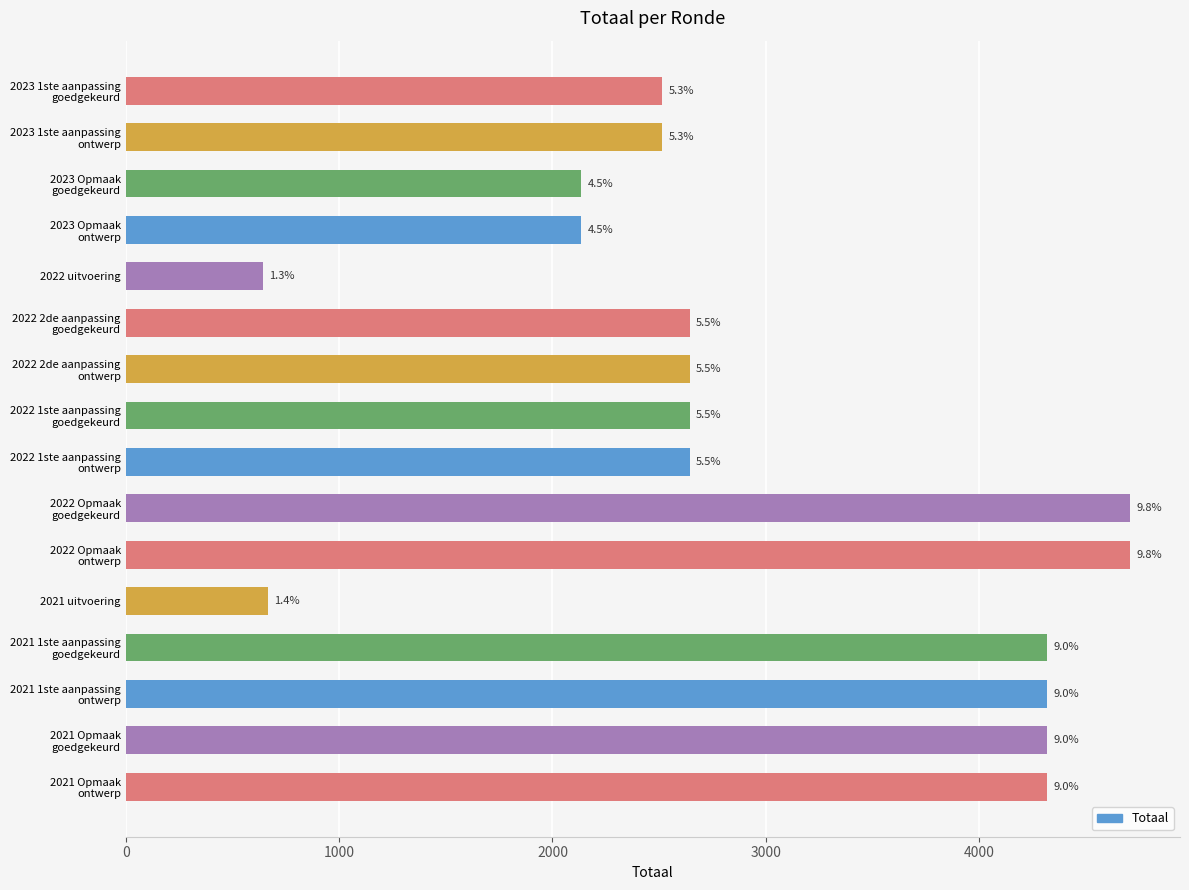

How many bars are there in total?

16